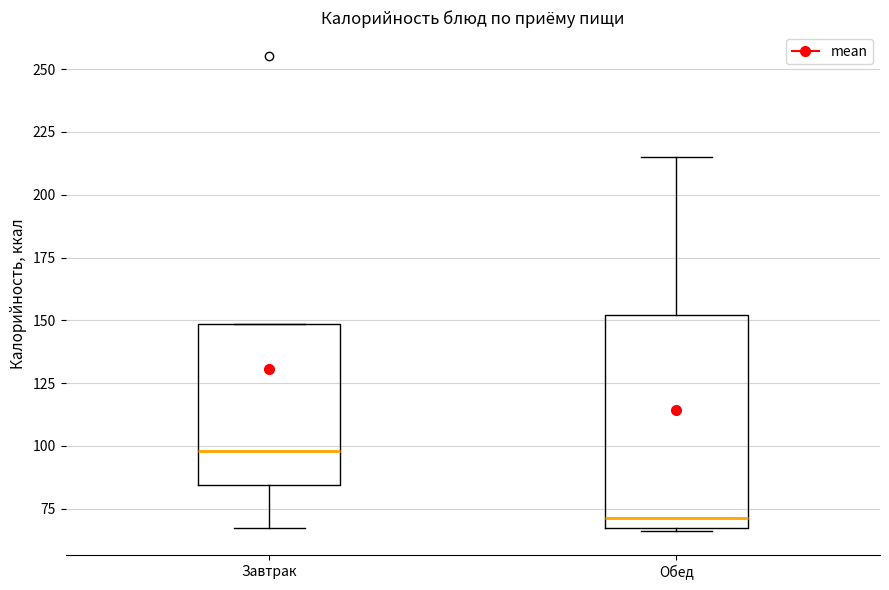

Reading left to right, read every box against the y-axis: the position of its median line, the range the box covers, and the ends of its whiskers. The values are not printed on the chart, so give them approximately, as read against the axis.

Завтрак: median 100, box 85 to 150, whiskers 65 to 150
Обед: median 70, box 65 to 150, whiskers 65 to 215